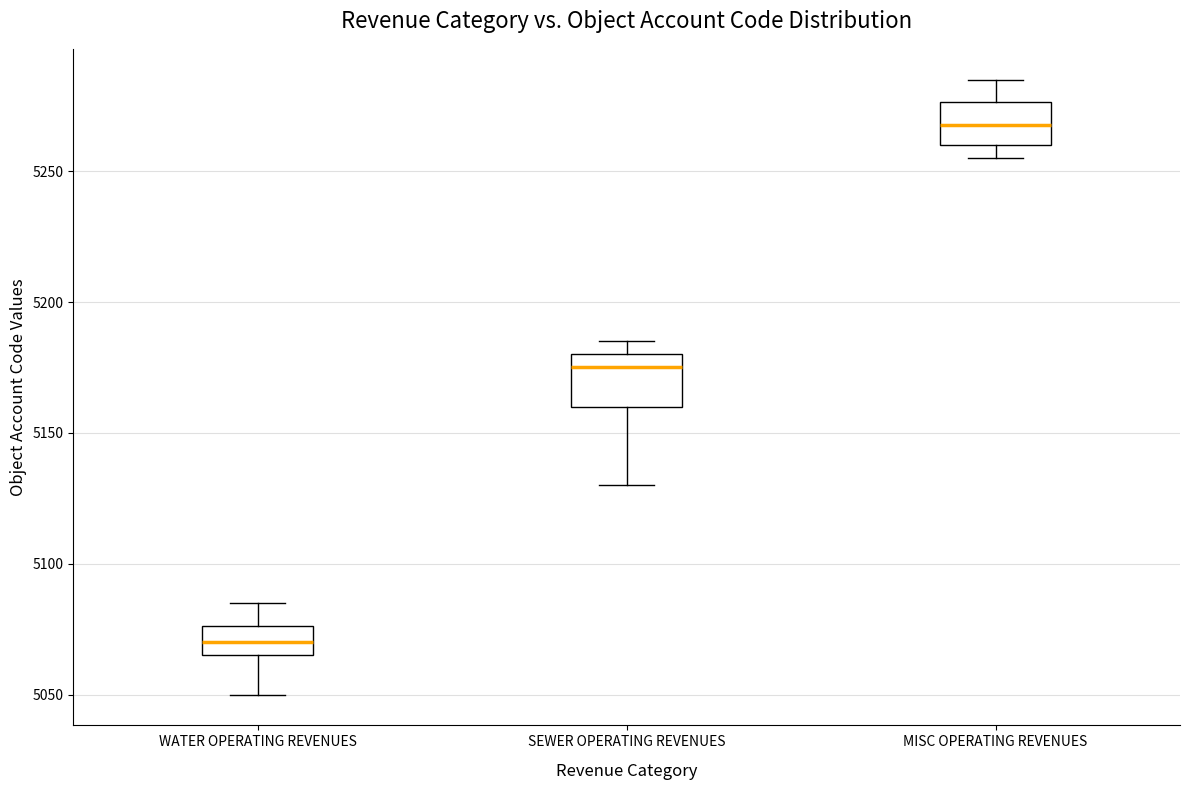

Reading left to right, read every box against the y-axis: the position of its median line, the range the box covers, and the ends of its whiskers. The values are not printed on the chart, so give them approximately, as read against the axis.

WATER OPERATING REVENUES: median 5070, box 5065 to 5075, whiskers 5050 to 5085
SEWER OPERATING REVENUES: median 5175, box 5160 to 5180, whiskers 5130 to 5185
MISC OPERATING REVENUES: median 5270, box 5260 to 5275, whiskers 5255 to 5285